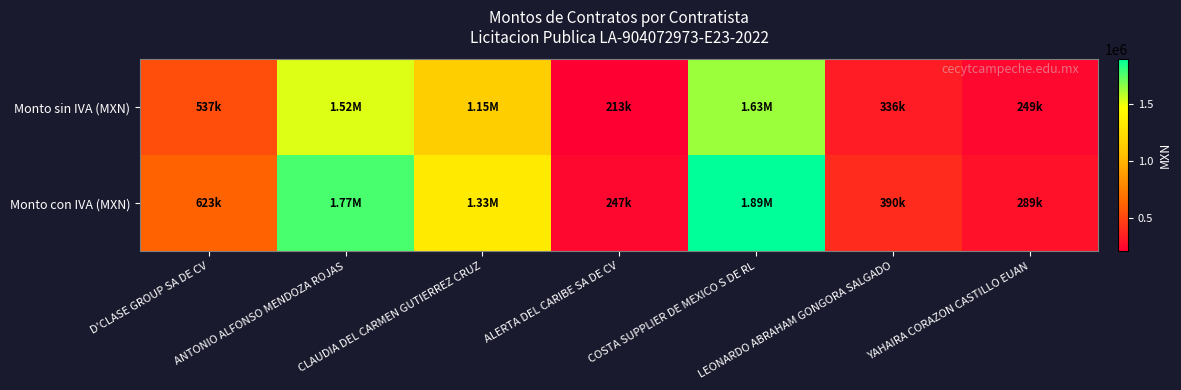

Between LEONARDO ABRAHAM GONGORA SALGADO and ALERTA DEL CARIBE SA DE CV, which is larger?

LEONARDO ABRAHAM GONGORA SALGADO